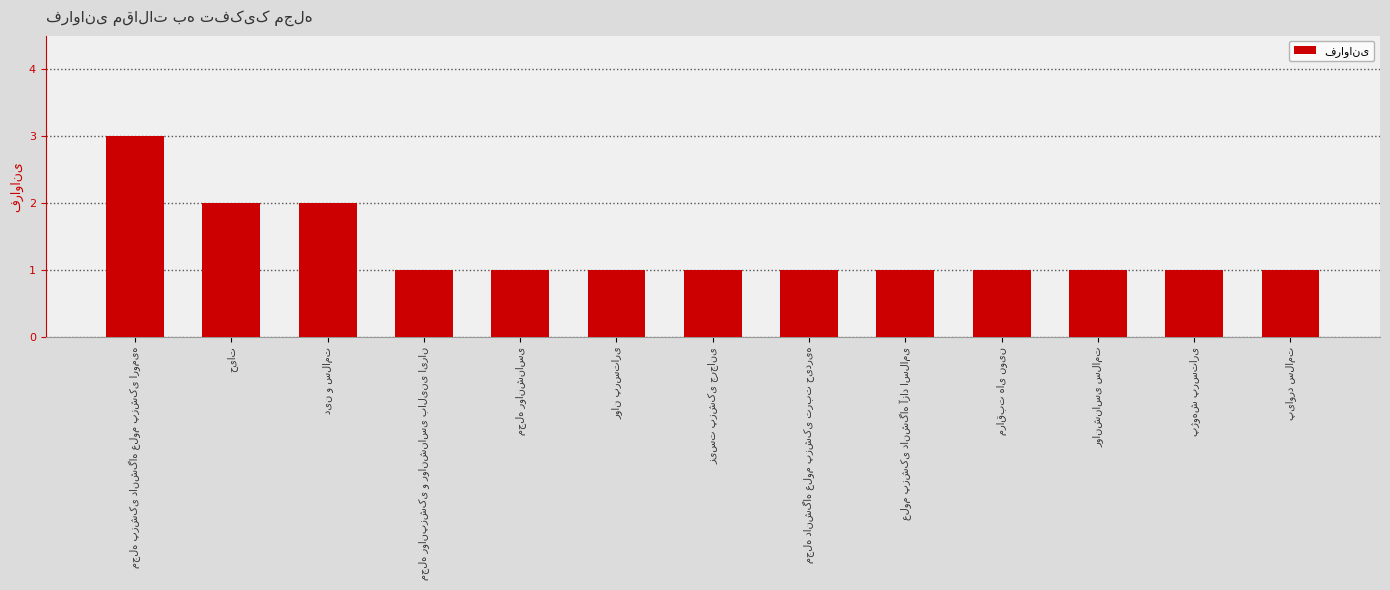

What is the sum of all values?

17